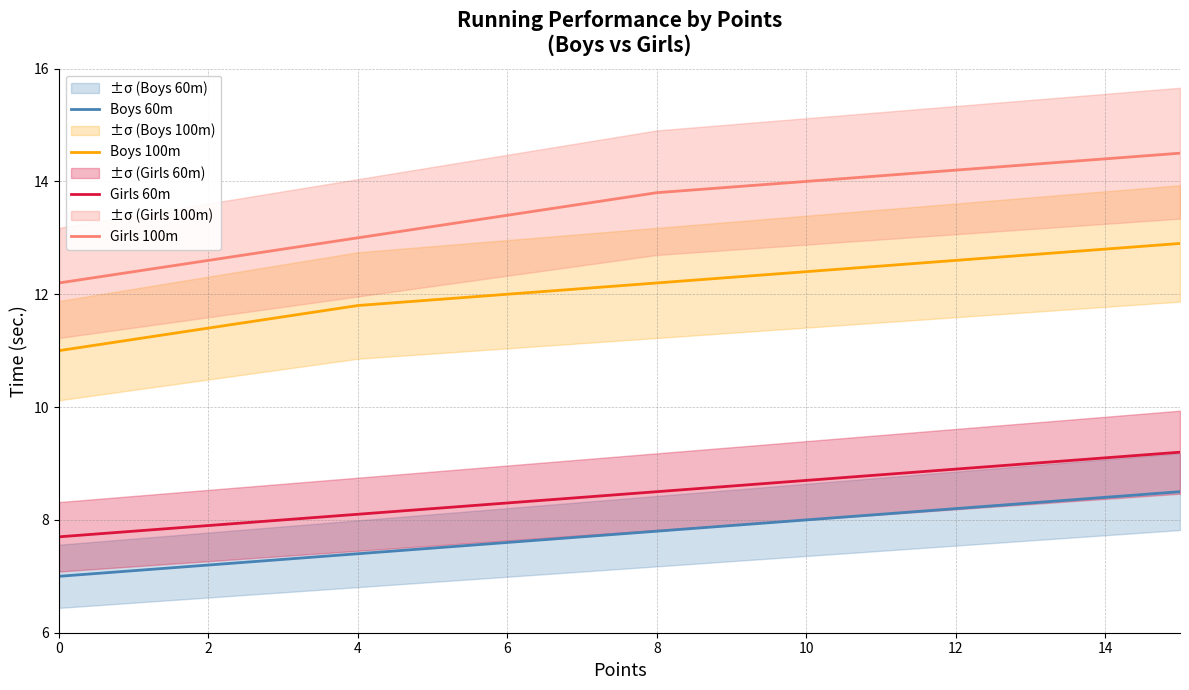

How many data points does each series have?

16